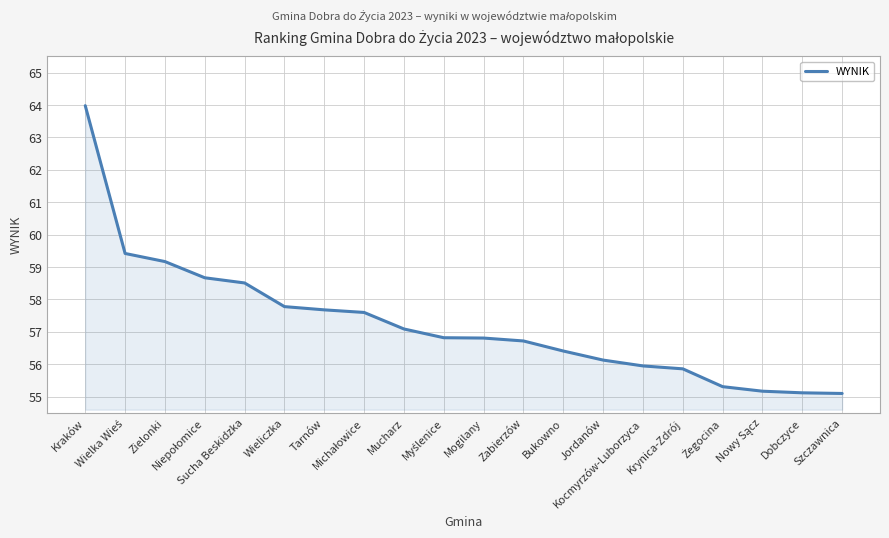

What is the minimum value shown in the chart?

55.1